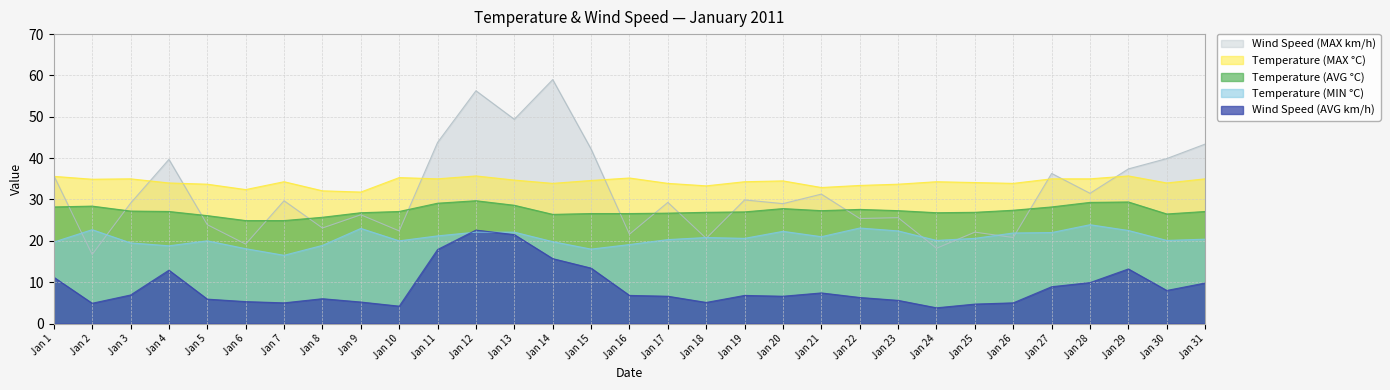

How many interior local valleys does the Temperature (AVG °C) series have?

4